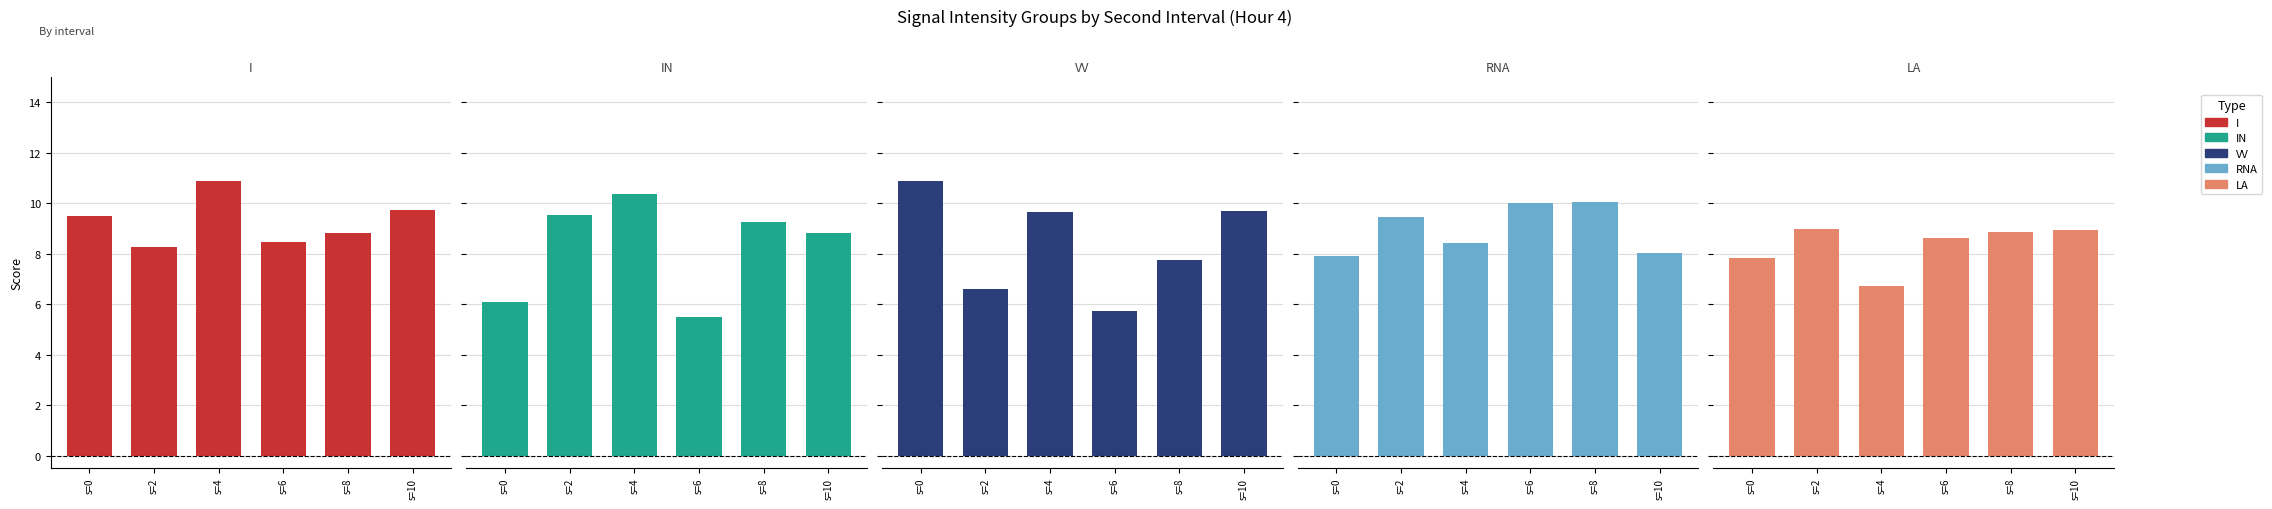

Reading left to right, what are all the values shown in this chart?

I: 9.5	8.3	10.9	8.5	8.8	9.7
IN: 6.1	9.5	10.4	5.5	9.2	8.8
VV: 10.9	6.6	9.6	5.7	7.7	9.7
RNA: 7.9	9.4	8.4	10.0	10.1	8.0
LA: 7.8	9.0	6.7	8.6	8.9	8.9